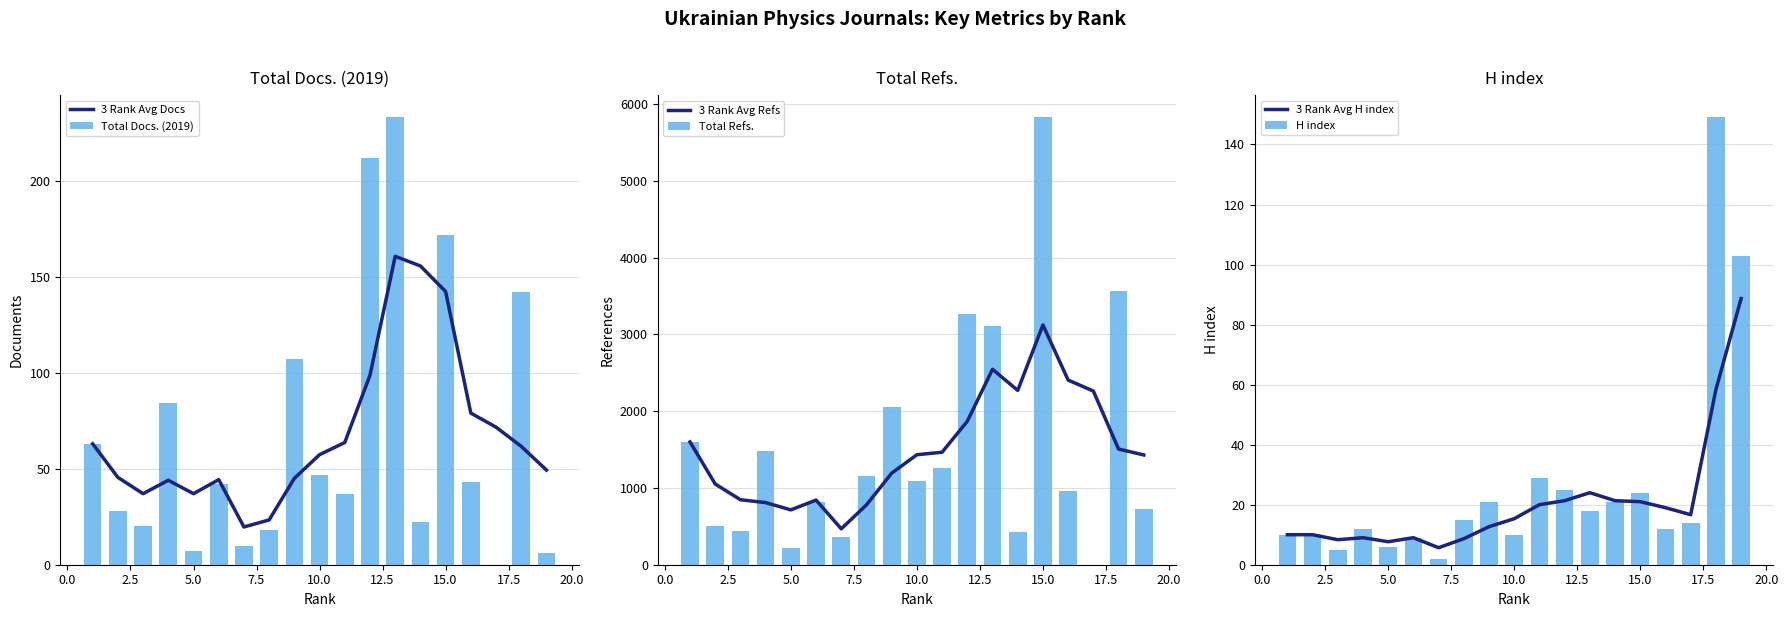

What is the minimum value for 3 Rank Avg Docs?

19.7